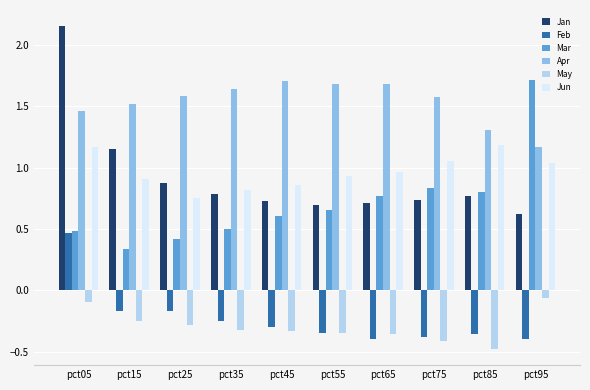

Are the bars horizontal?

No